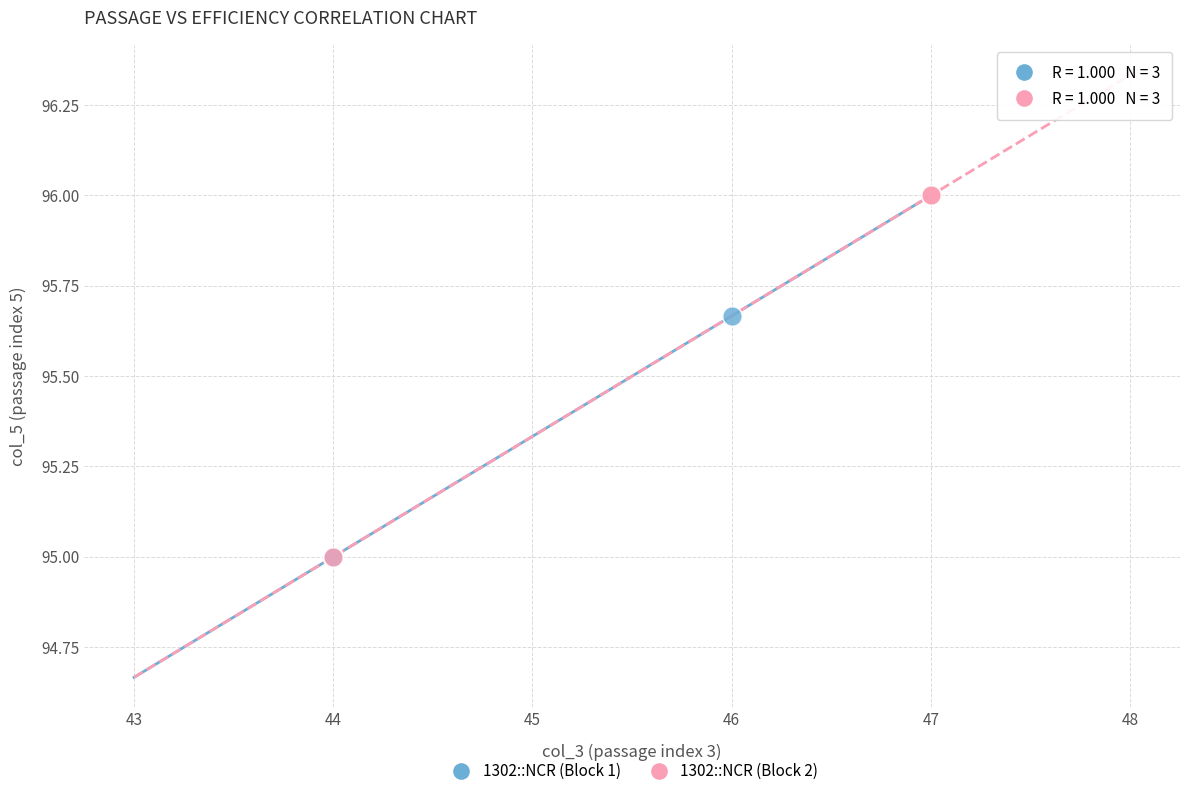

Which series contains the highest Y value?

1302::NCR (Block 2)